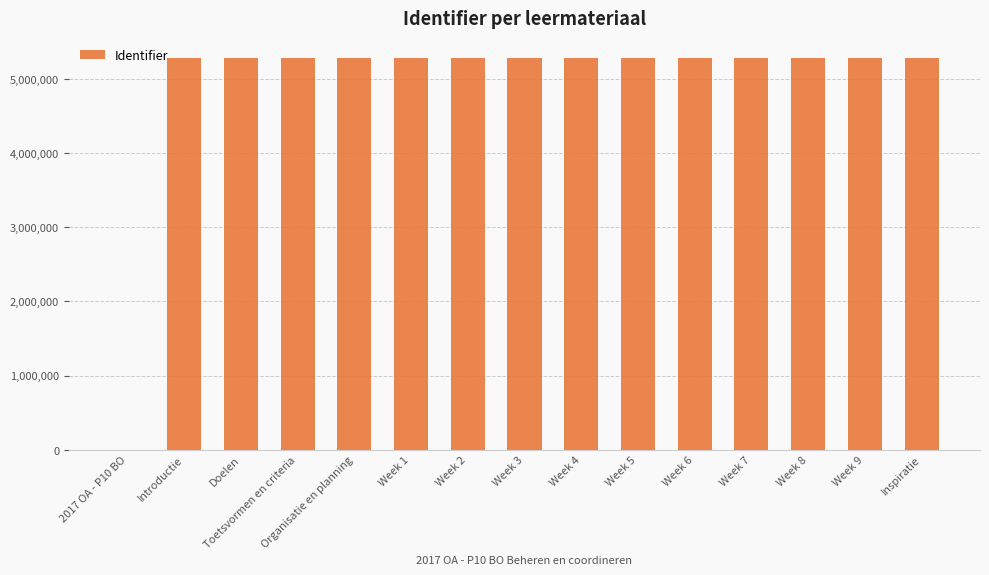

What is the ratio of the value at Week 3 to the value at Week 9?

1.0